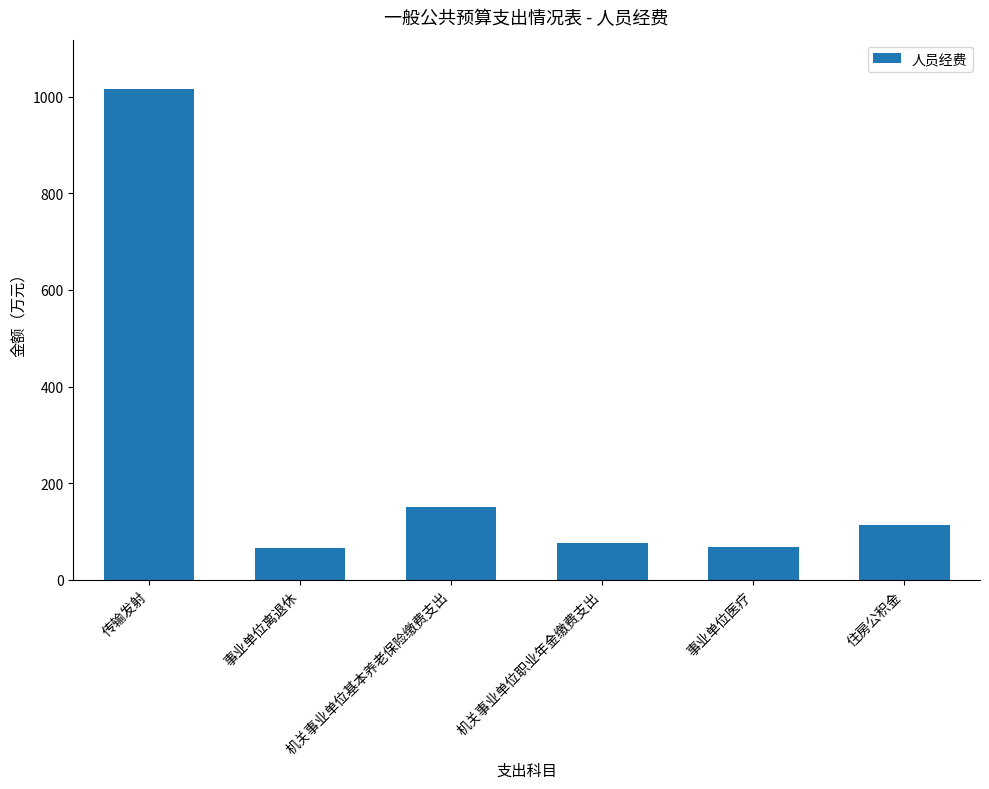

How many data points are less than 113?

3